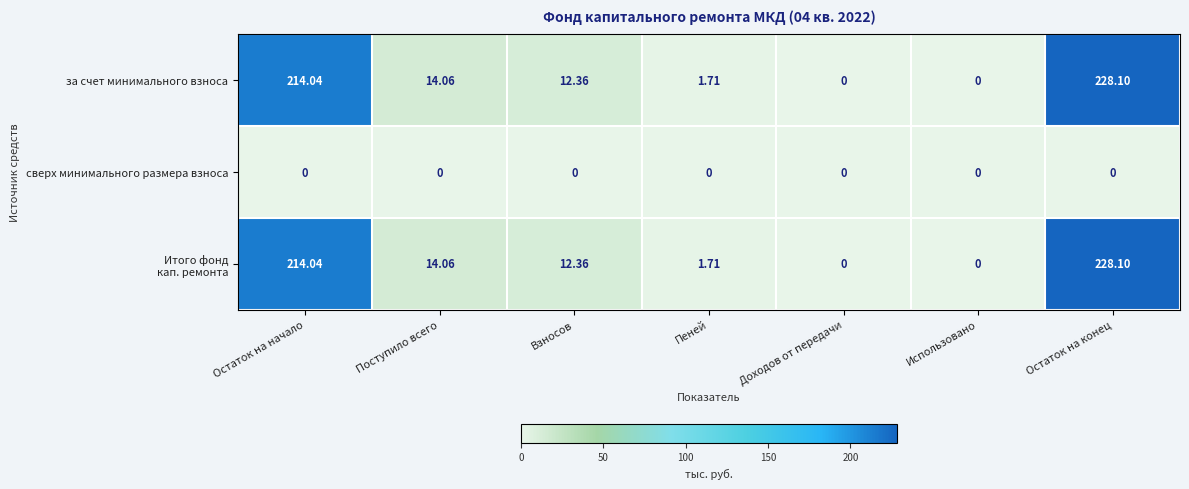

What is the difference between the highest and lowest values at Остаток на начало?

214.0